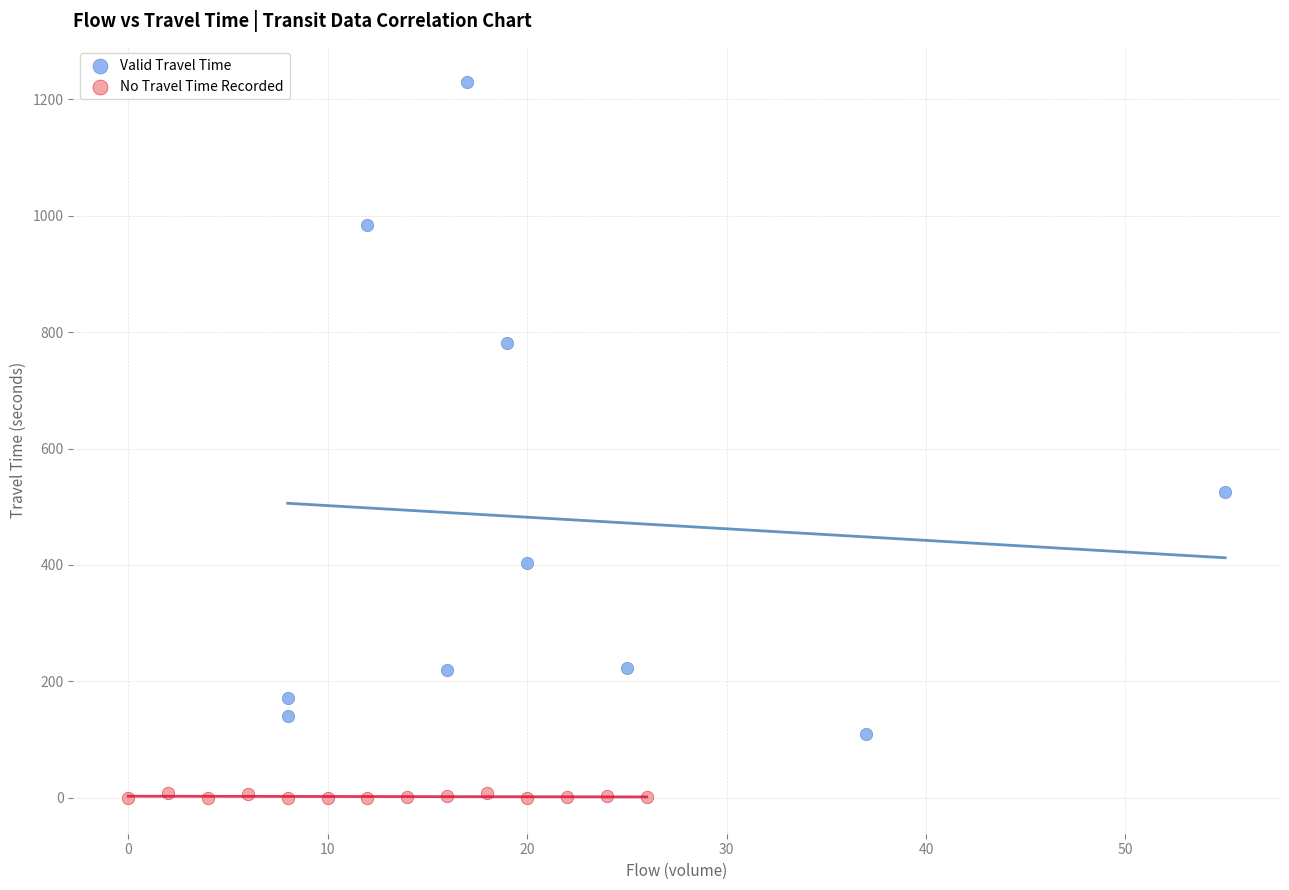

Which series has the largest Y range (max minus min)?

Valid Travel Time